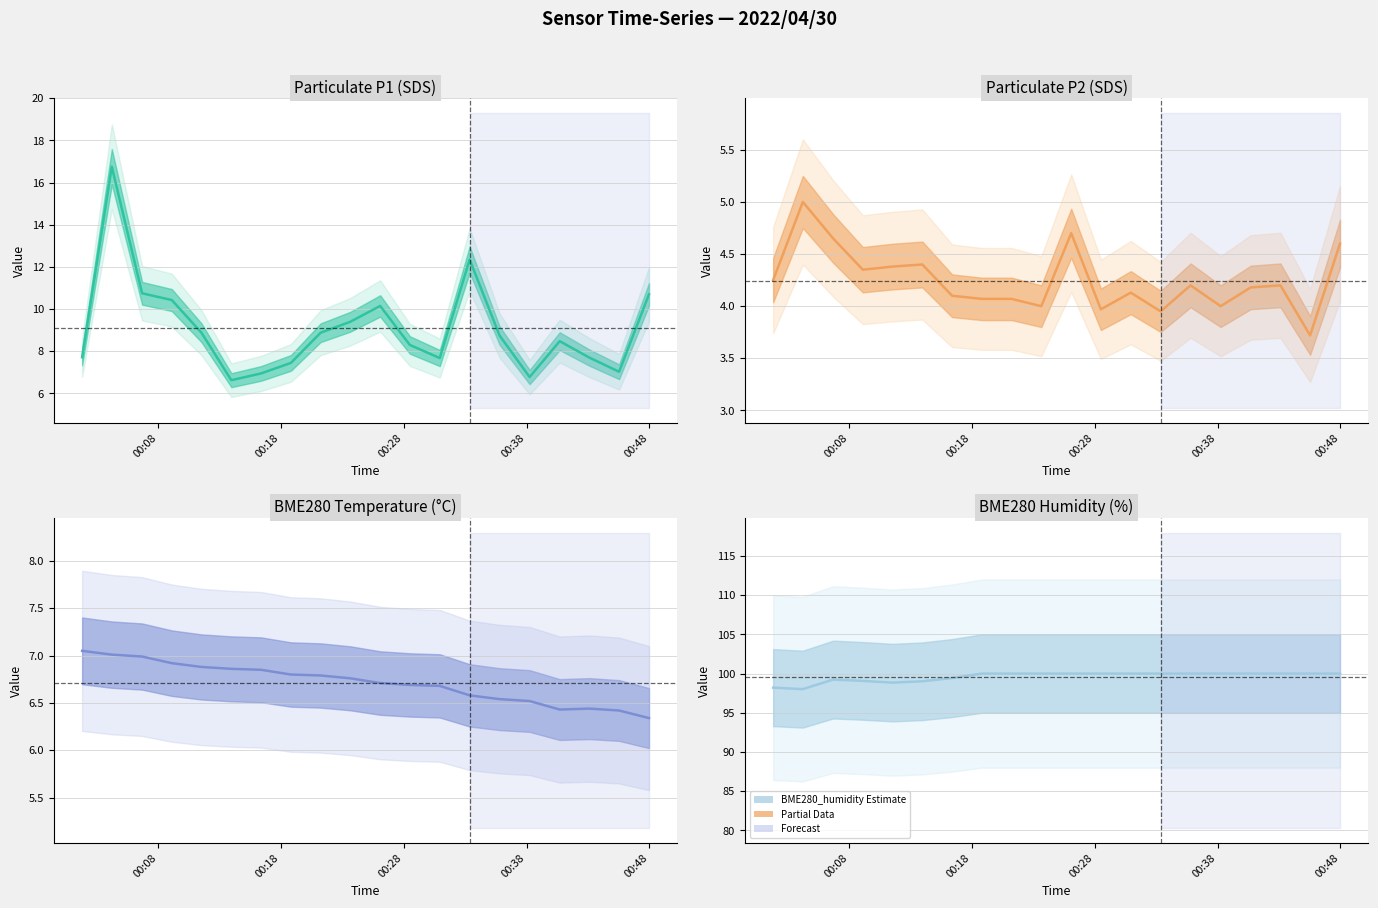

What is the value of the BME280_temperature point at the 12th from the left?

6.7